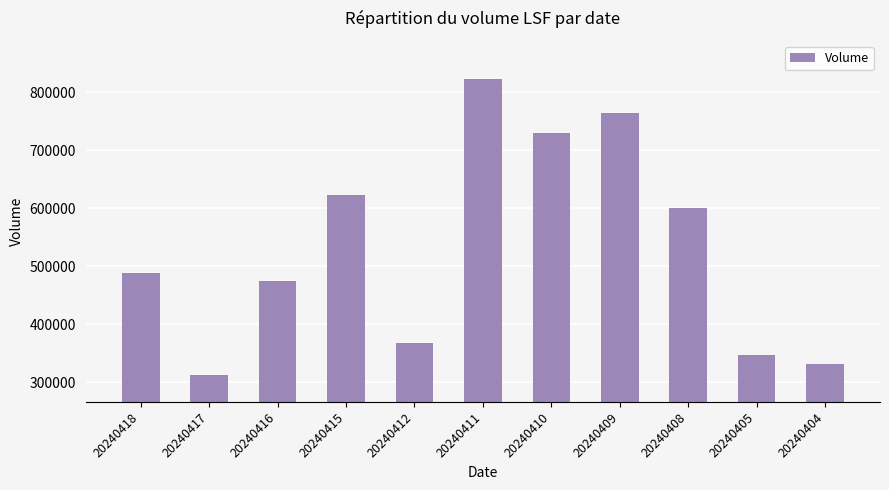

At which label is the value closest to 568406?

20240408